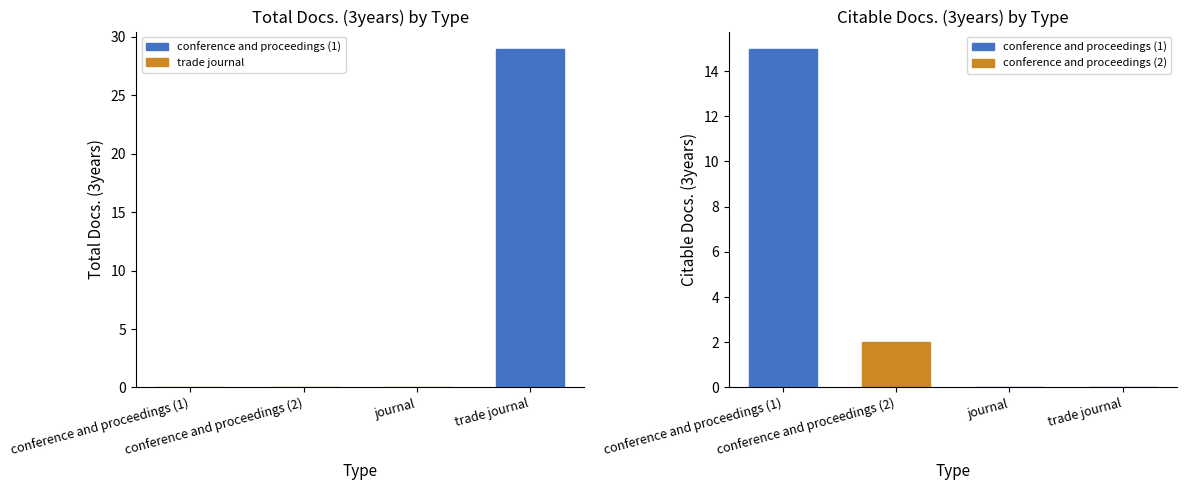

Rank the series at conference and proceedings (2) from highest to lowest value.

Citable Docs. (3years), Total Docs. (3years)